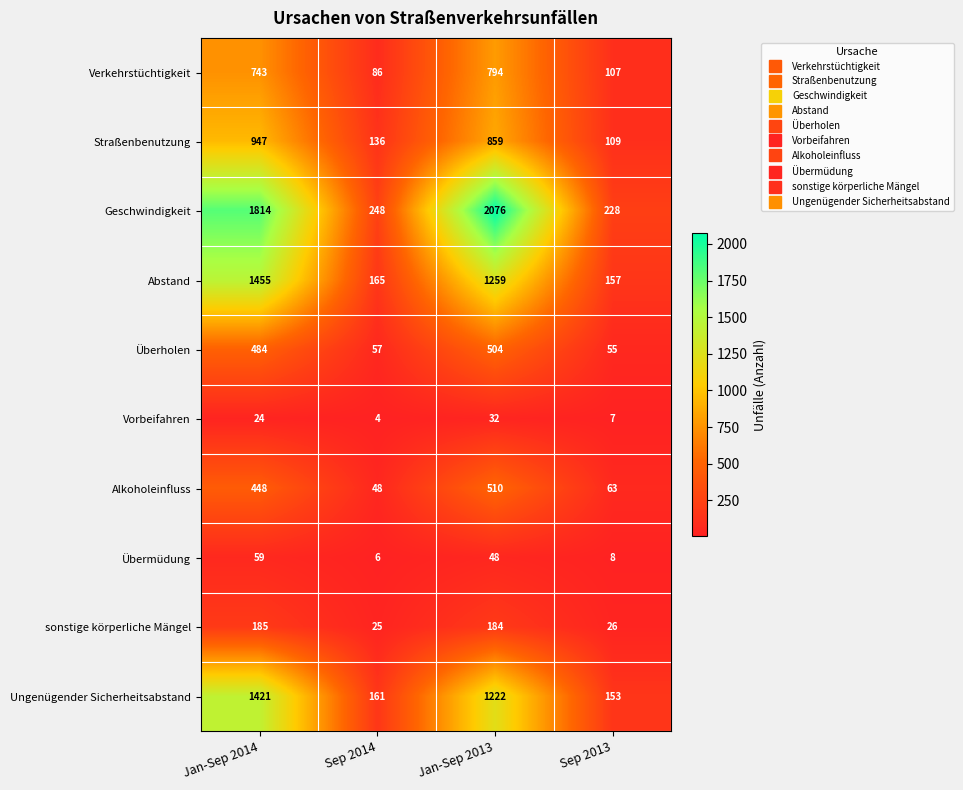

What is the greatest value displayed?

2076